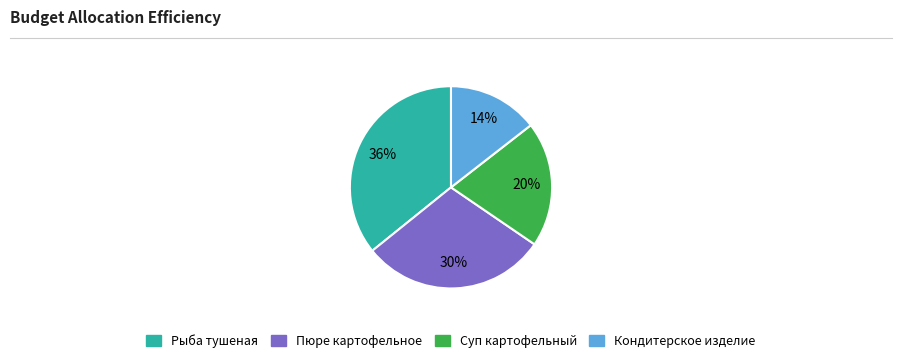

To the nearest percent, what is the average slice percentage?

25%